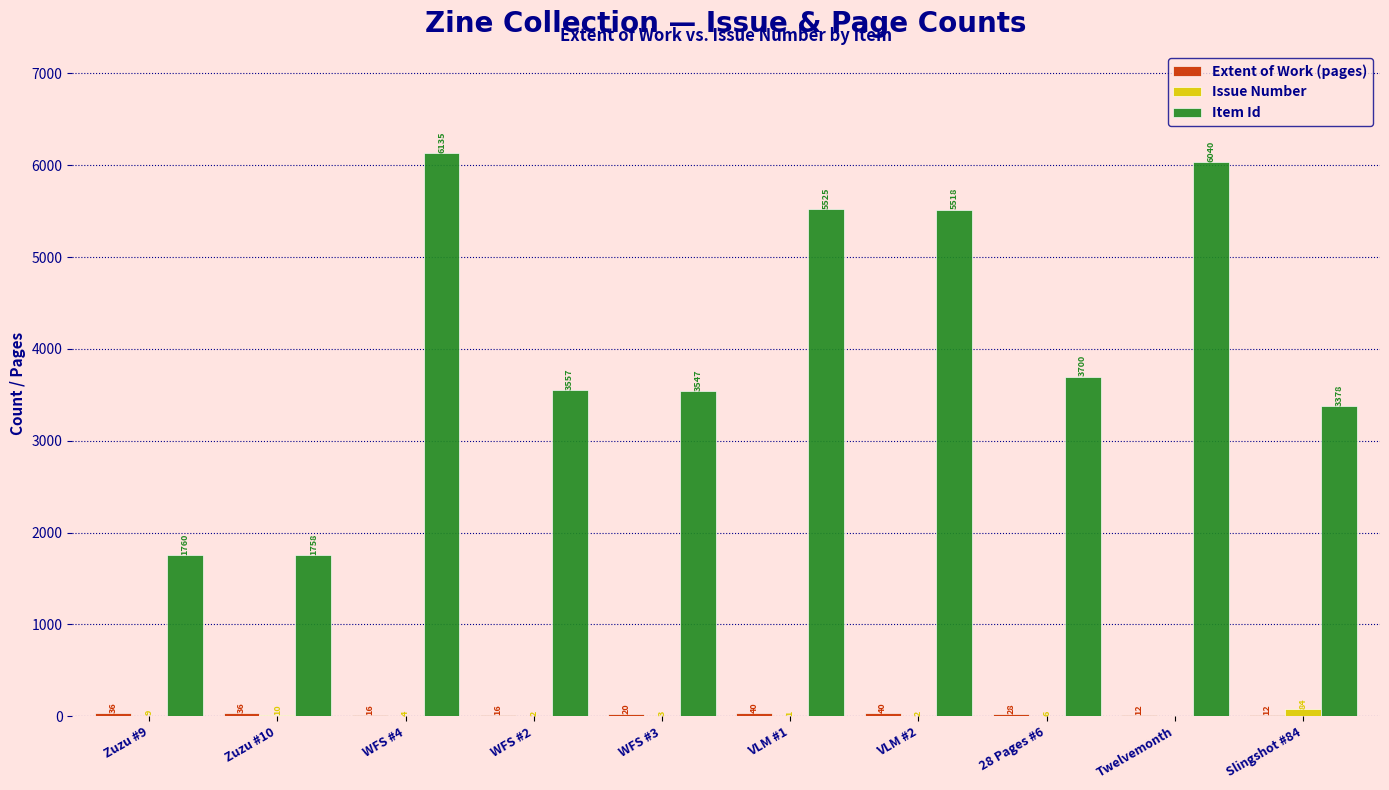

Which series changed the most between WFS #4 and Twelvemonth?

Item Id